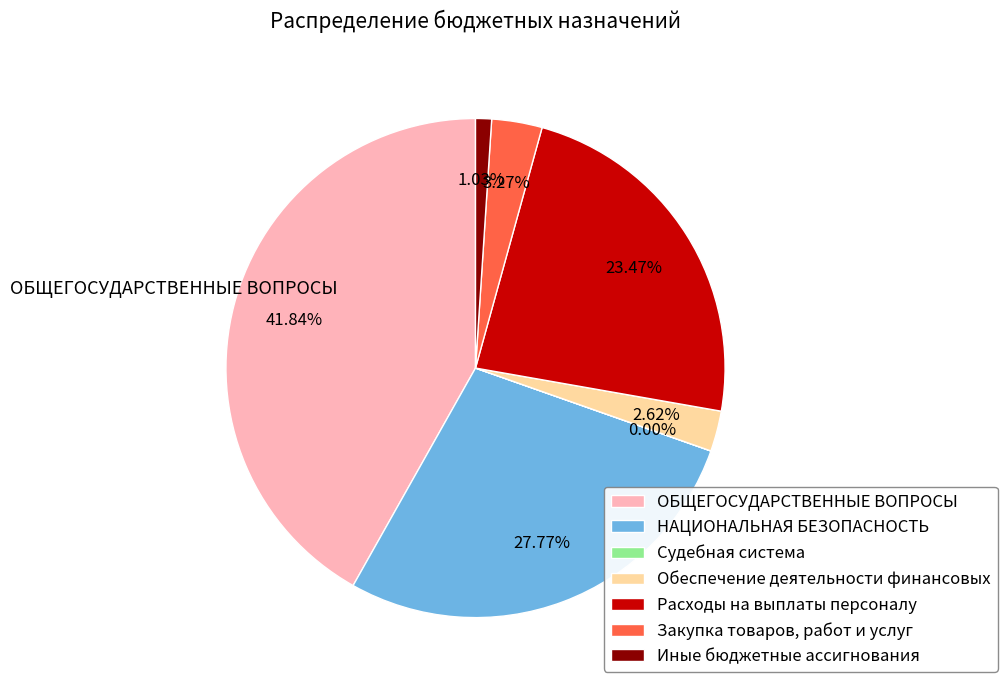

Is there a majority slice in this chart?

No